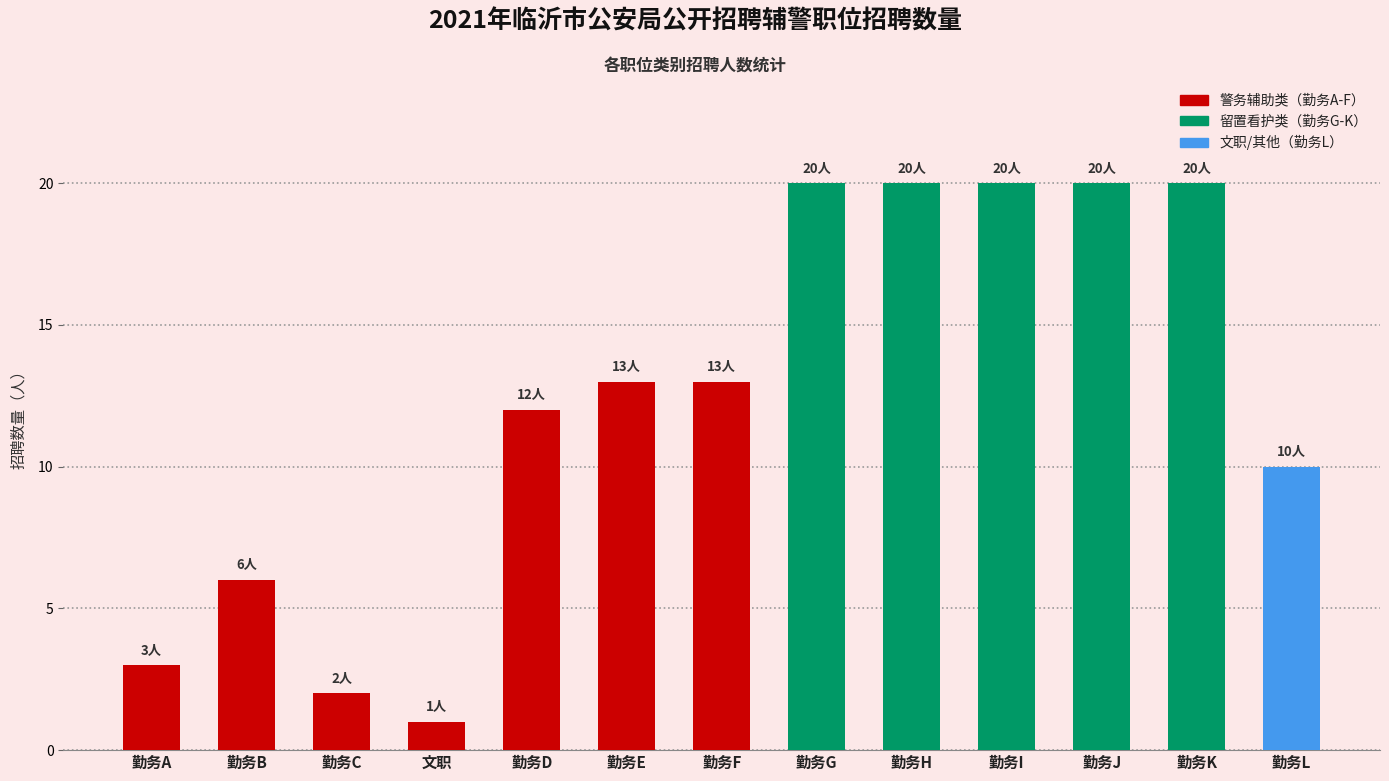

Which label corresponds to the smallest value in the chart?

文职